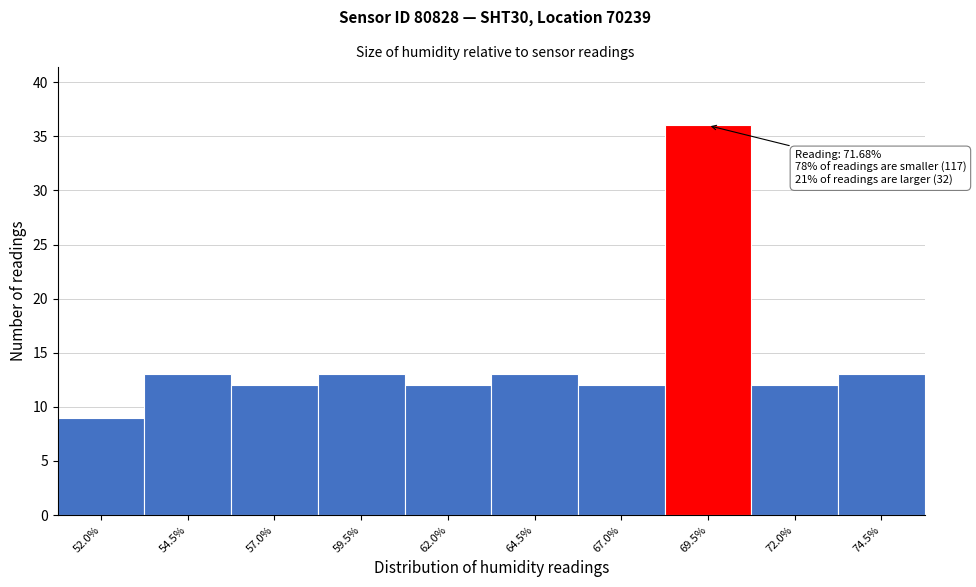

Reading left to right, list all the values displayed in this chart.

52.0%=9	54.5%=13	57.0%=12	59.5%=13	62.0%=12	64.5%=13	67.0%=12	69.5%=36	72.0%=12	74.5%=13